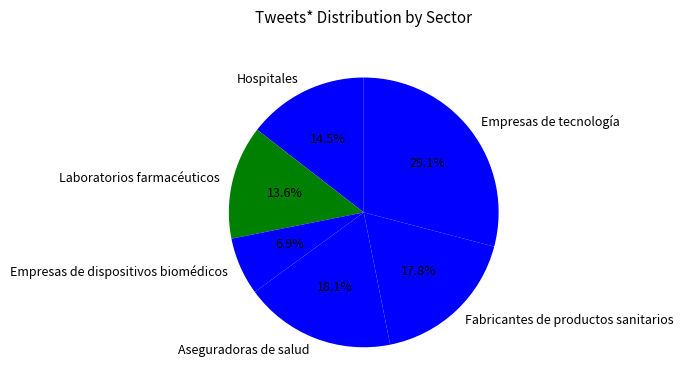

To the nearest percent, what portion does Laboratorios farmacéuticos represent?

14%